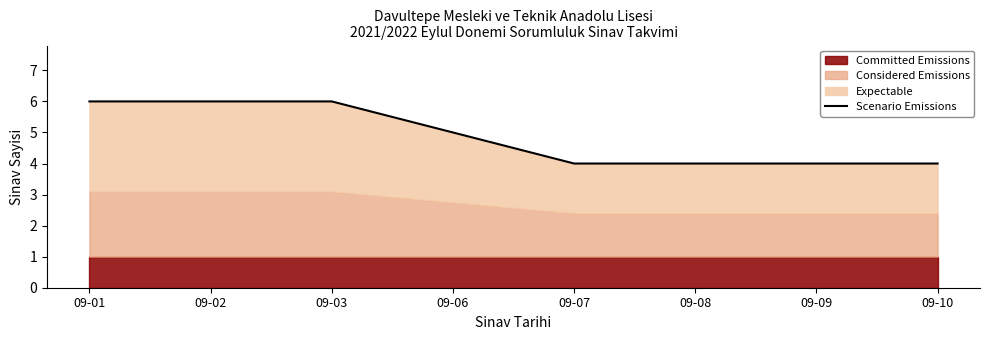

Rank the categories by value from highest to lowest.

09-01, 09-02, 09-03, 09-06, 09-07, 09-08, 09-09, 09-10